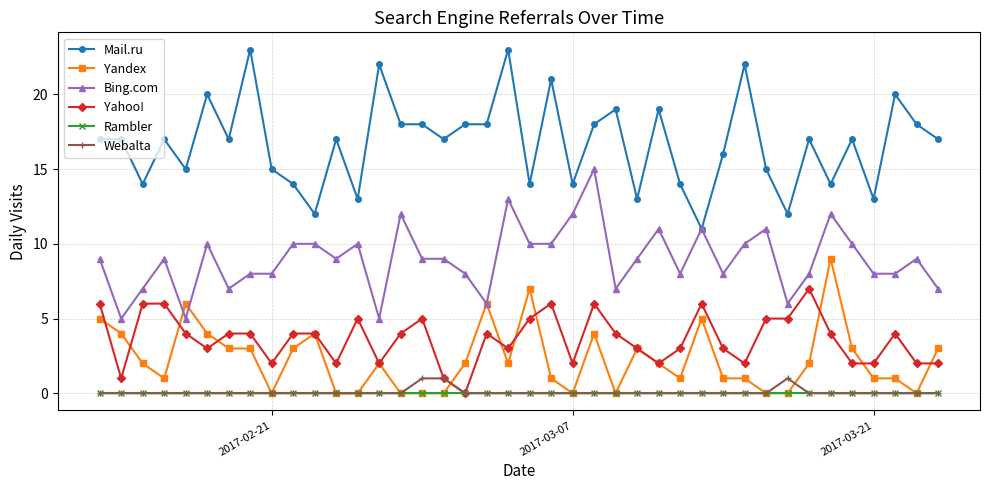

Which series has the largest total across all categories?

Mail.ru